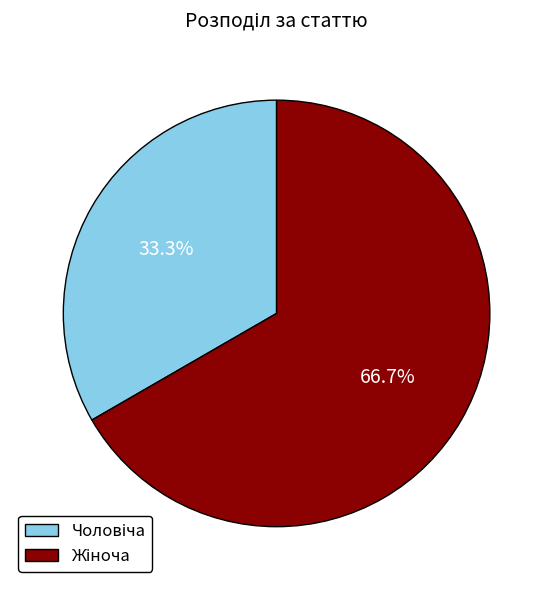

Is there a majority slice in this chart?

Yes